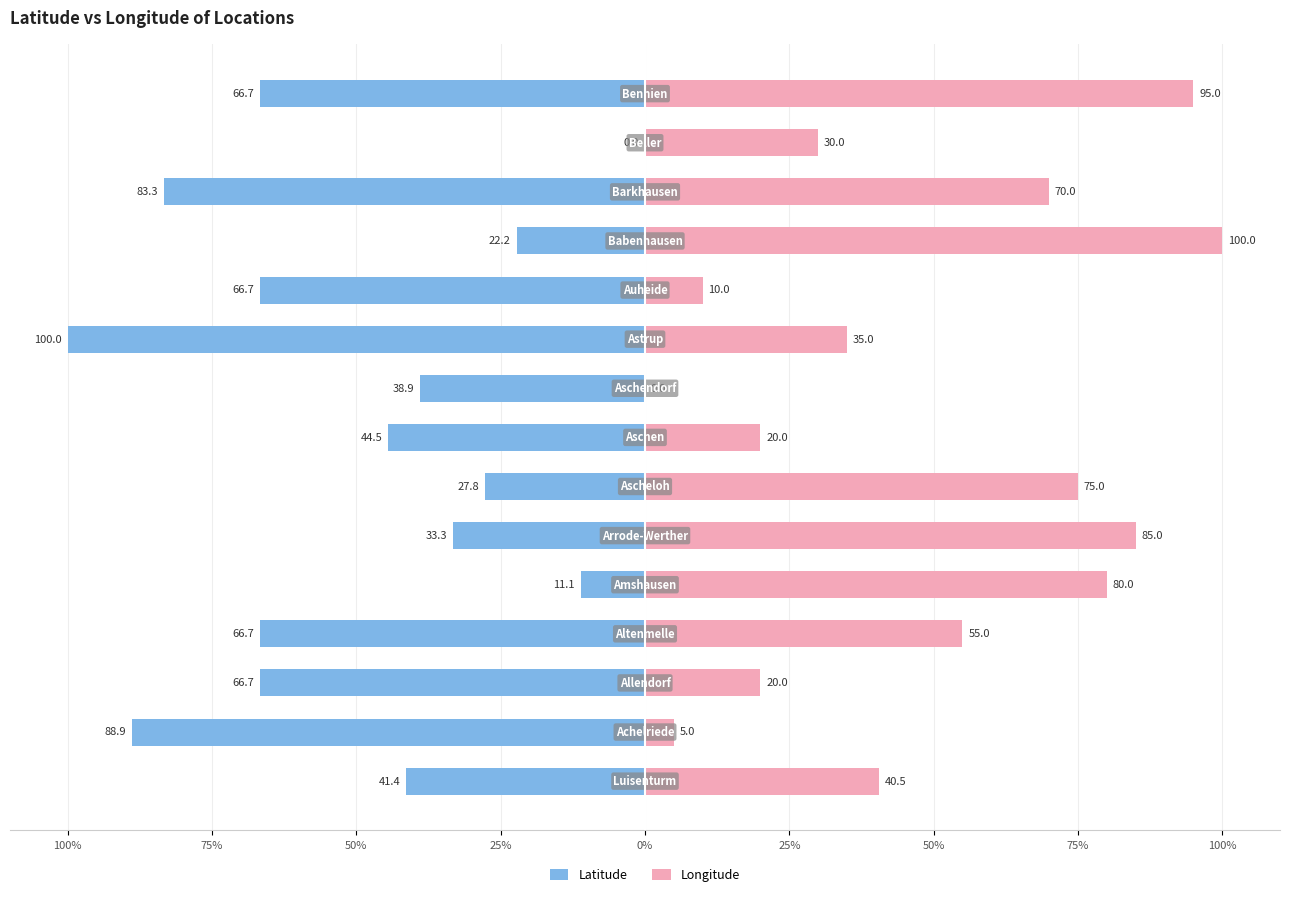

What is the difference between the second highest and minimum values in the Longitude series?

95.0